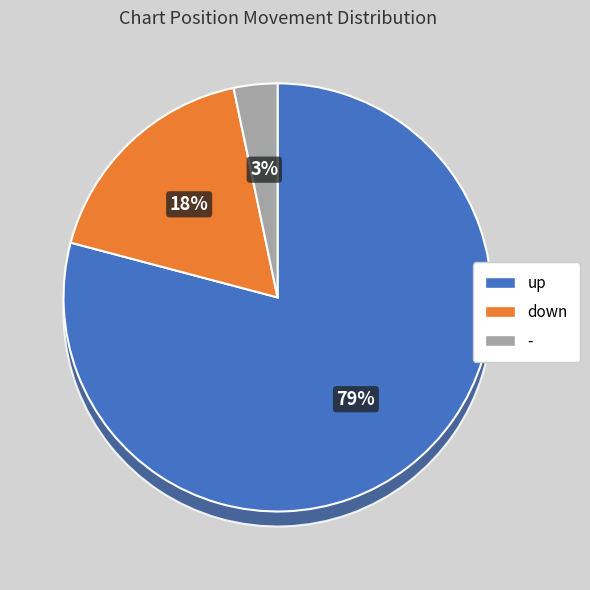

To the nearest percent, what is the average slice percentage?

33%